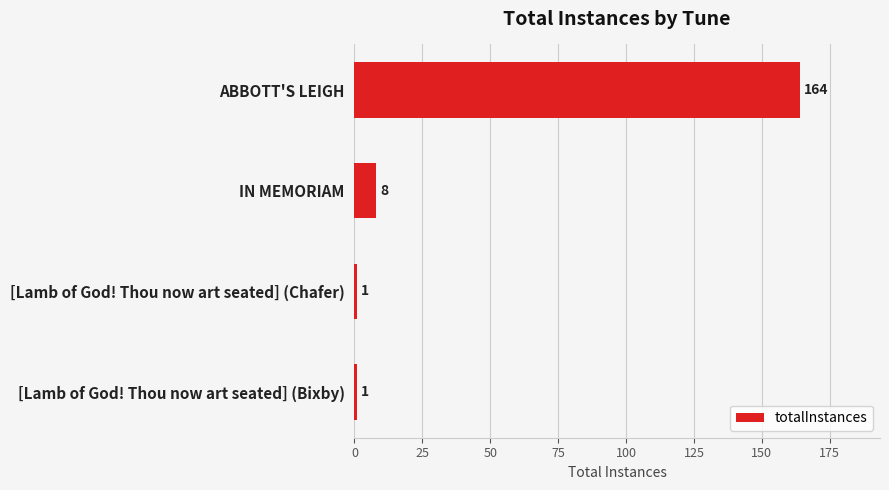

What position from the top is IN MEMORIAM?

2